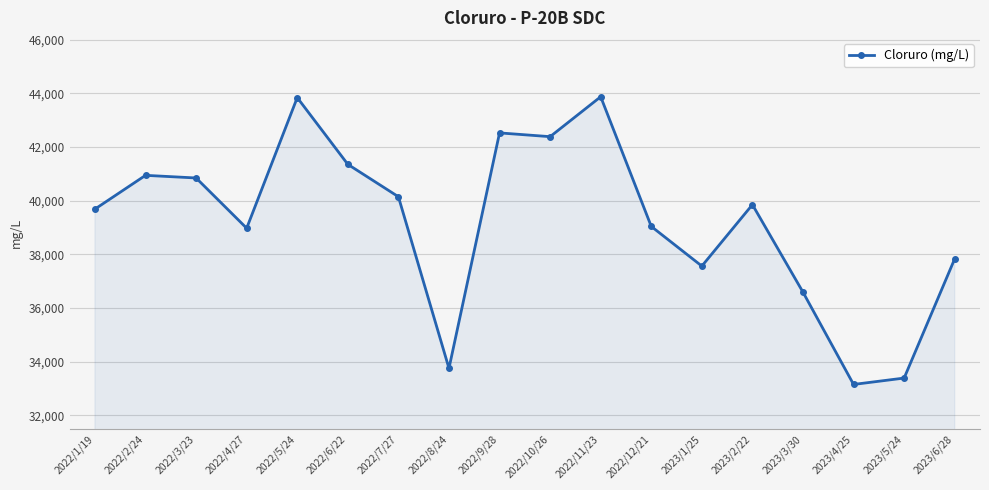

What is the value of the 3rd point from the left?

40849.4